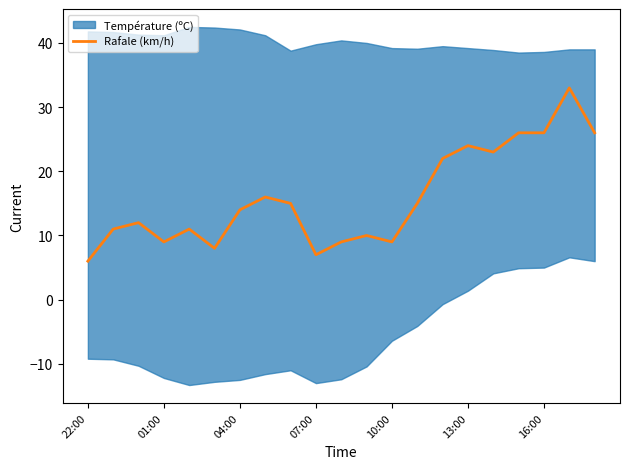

True or false: Rafale (km/h) has a value of 44 at 16:00.

False